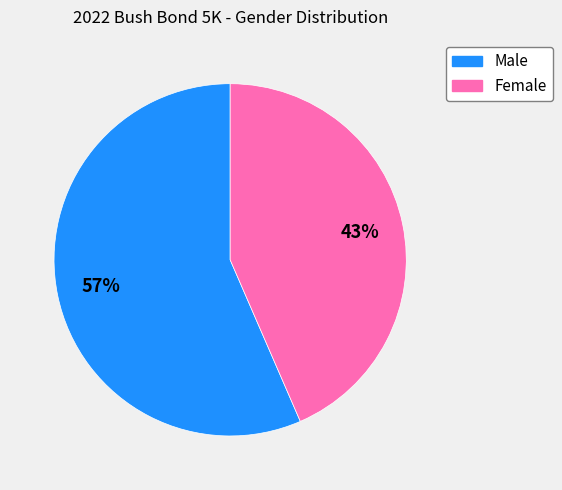

Rank the categories by value from highest to lowest.

Male, Female